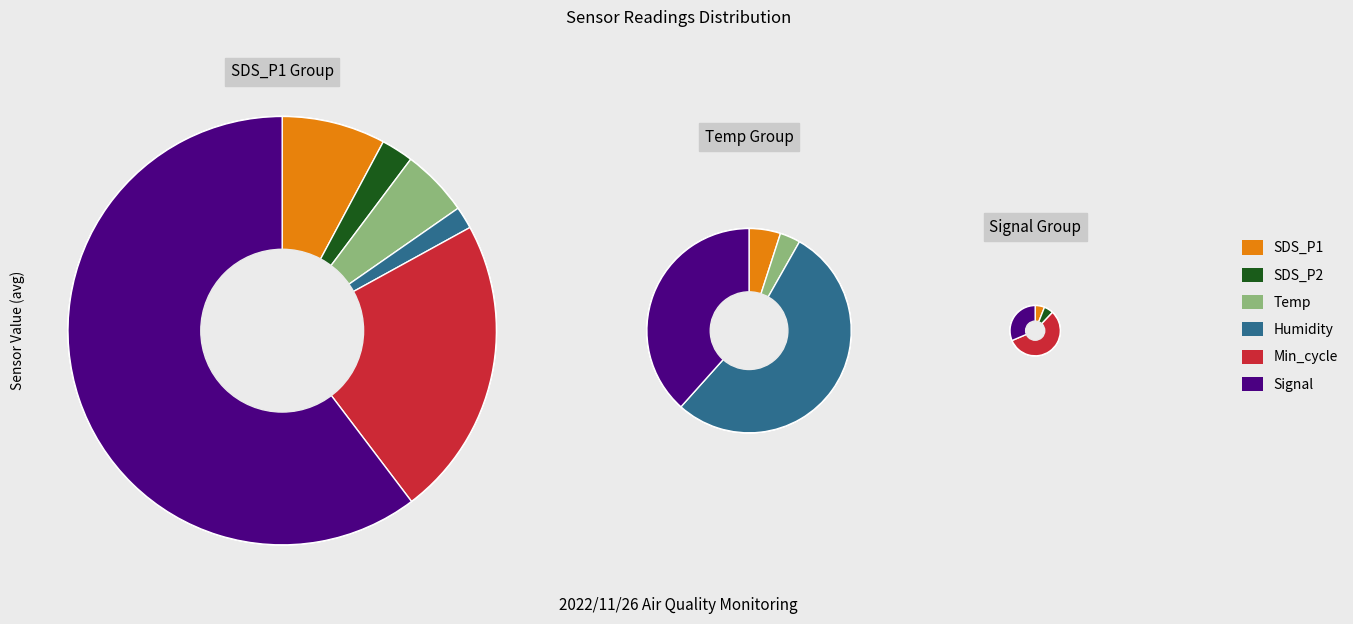

Rank the categories by value from lowest to highest.

SDS_P2, Temp, SDS_P1, Min_cycle, Signal, Humidity